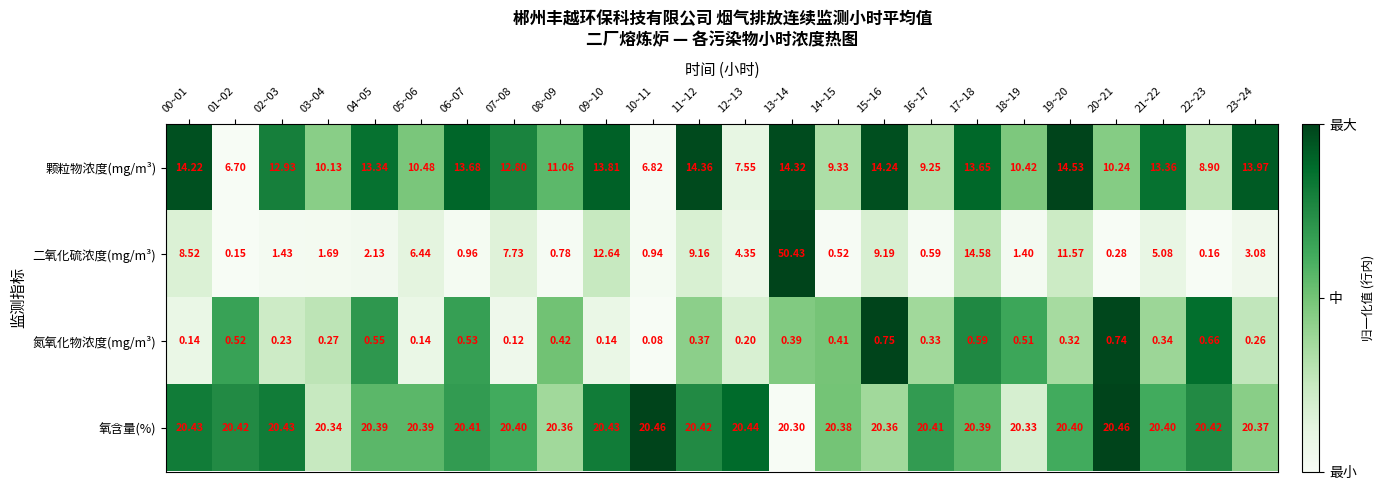

Which category has the highest value across all series?

13~14